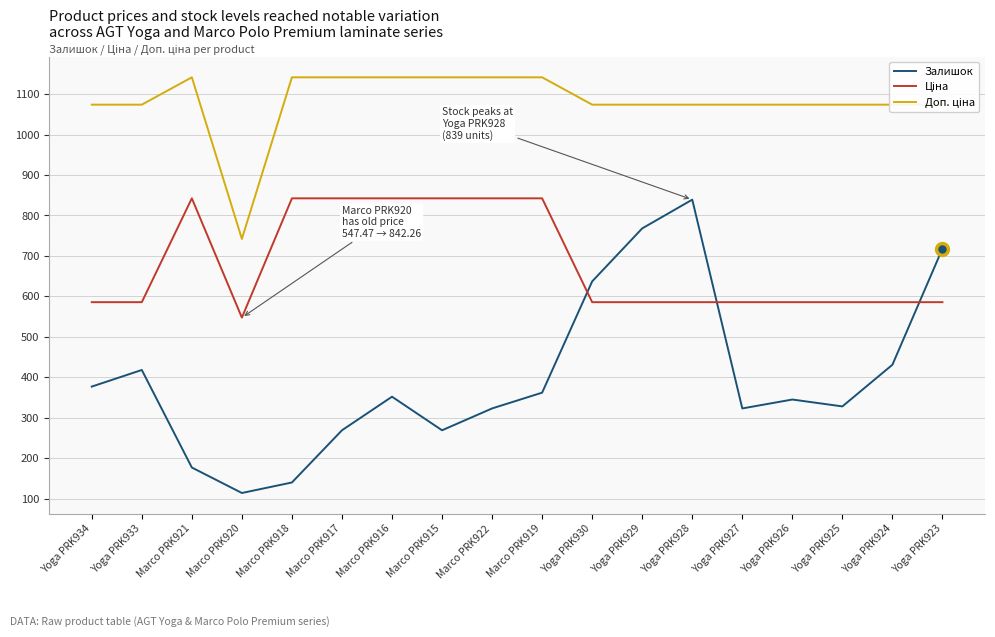

What is the total value across all series at Marco PRK916?

2335.6